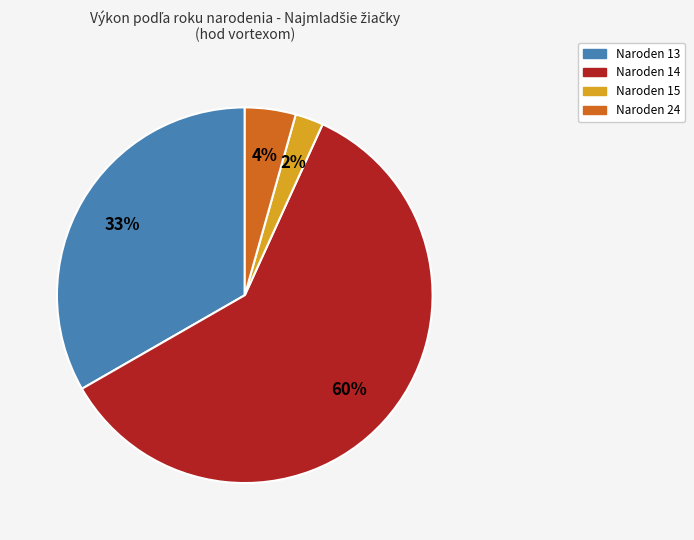

Does any single category account for the majority?

Yes